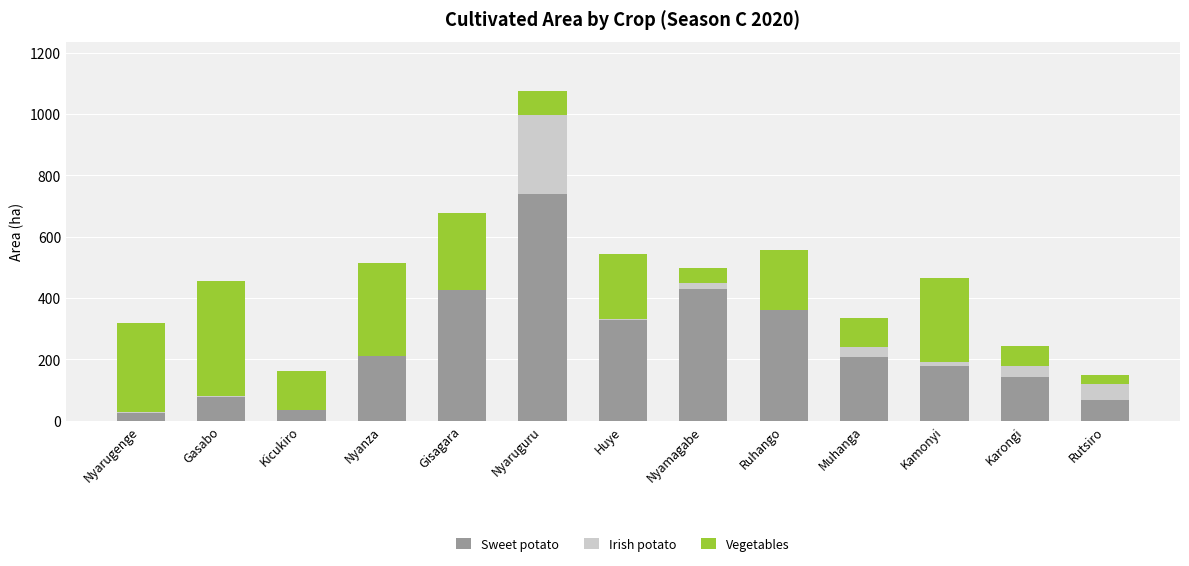

What is the total value across all series at Rutsiro?

148